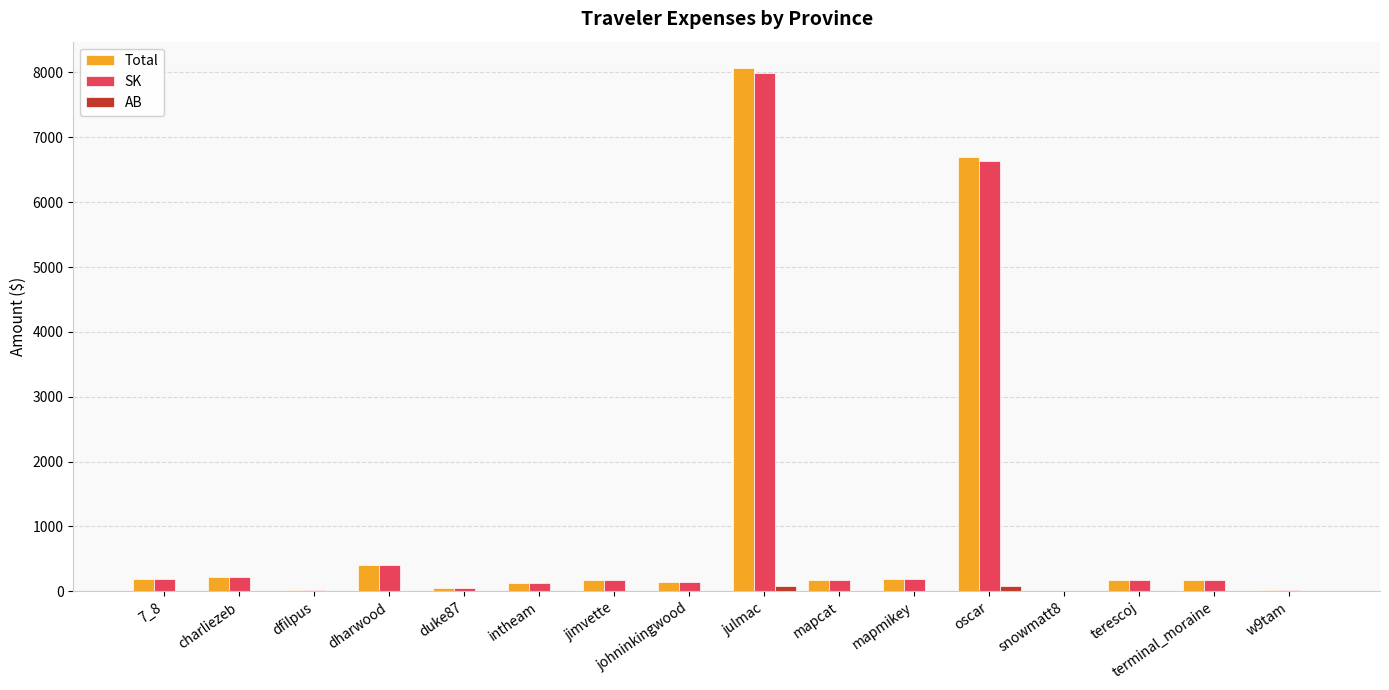

What is the sum of the SK values at terescoj and jimvette?

353.8